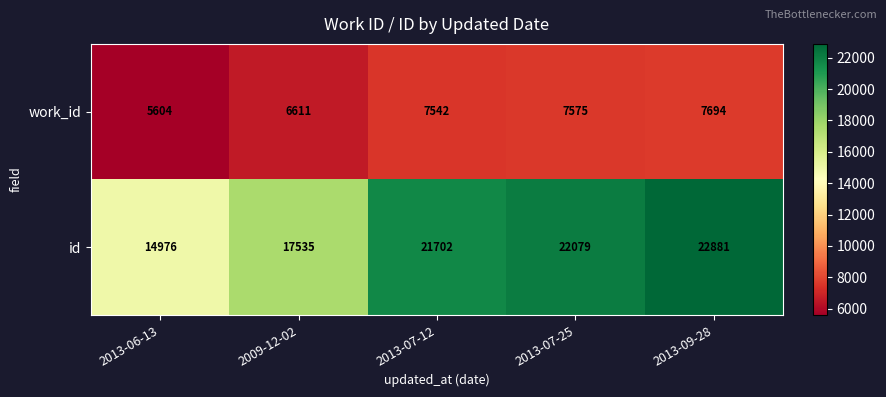

Which series has the largest total across all categories?

id